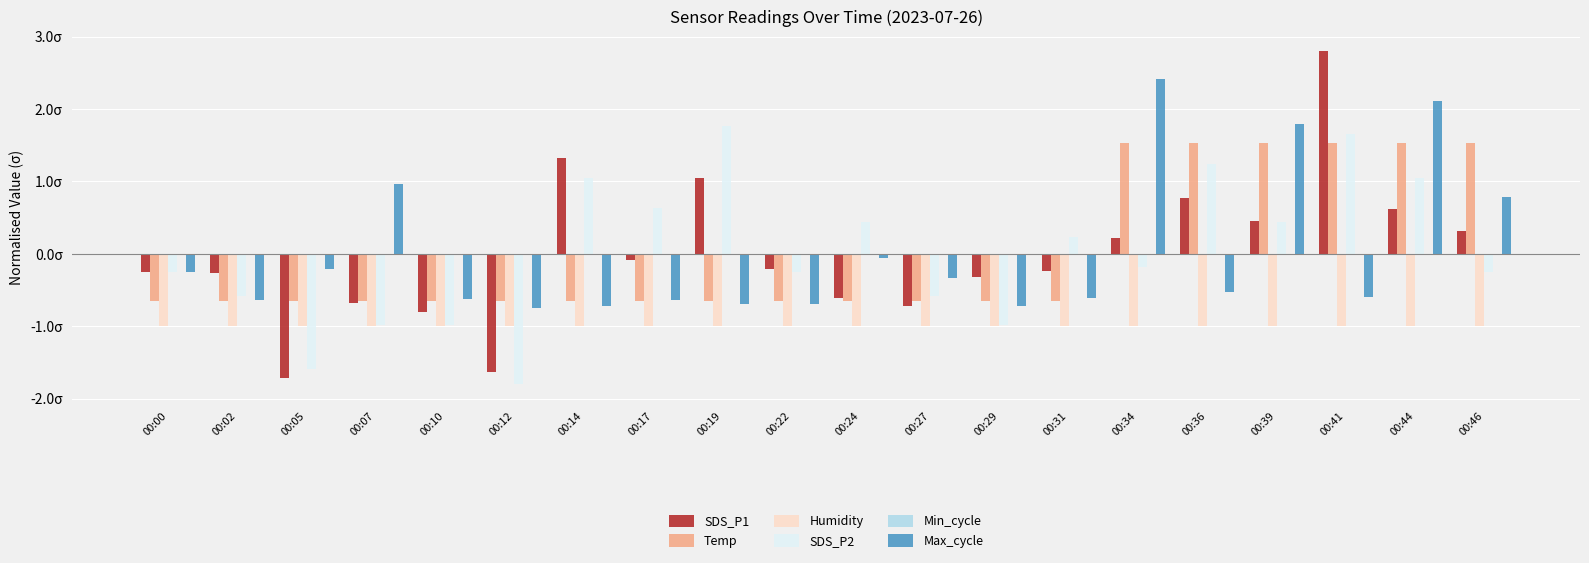

Is the value of SDS_P2 at 00:14 greater than the value of Max_cycle at 00:27?

Yes